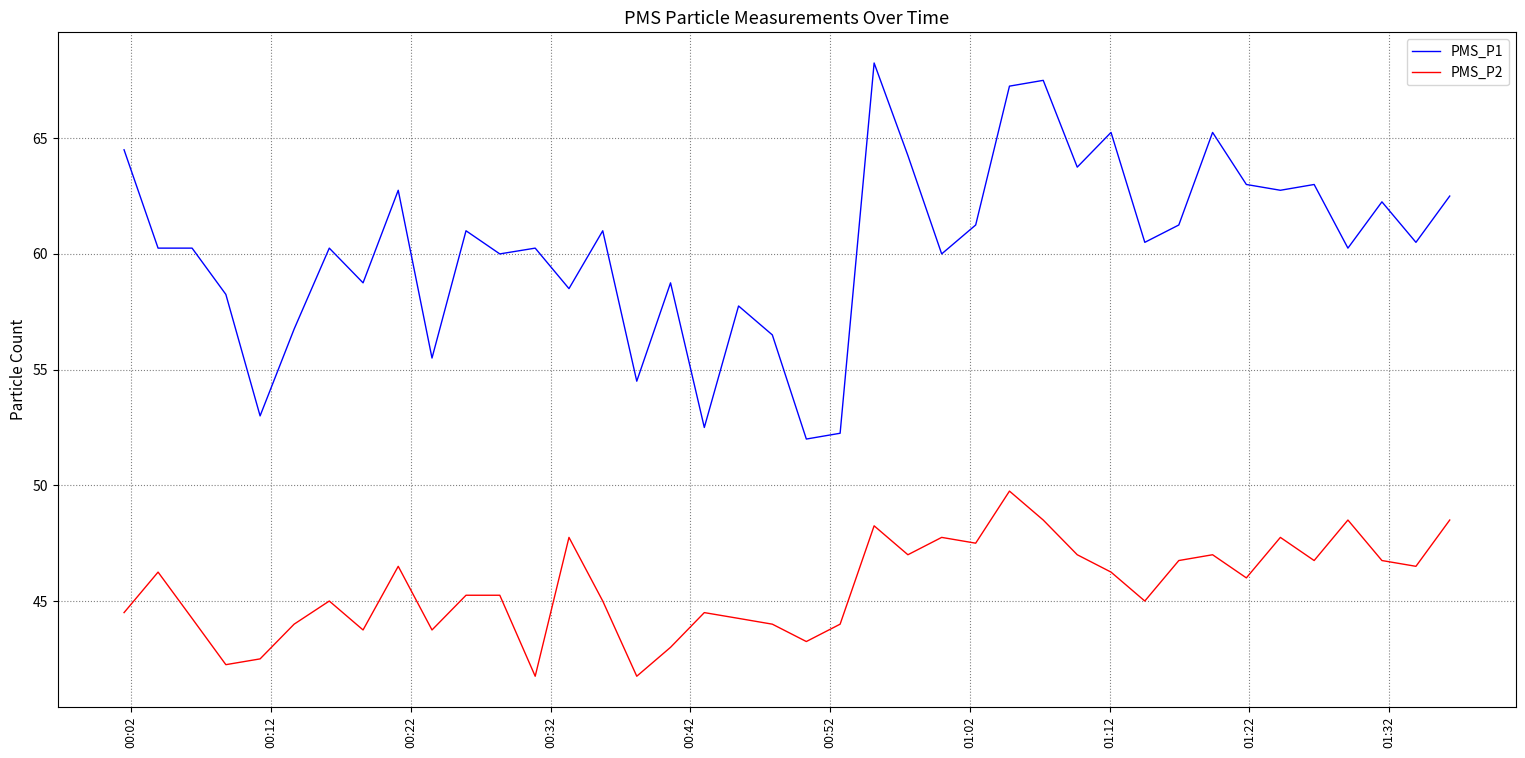

What is the difference between the second highest and minimum values in the PMS_P1 series?

15.5